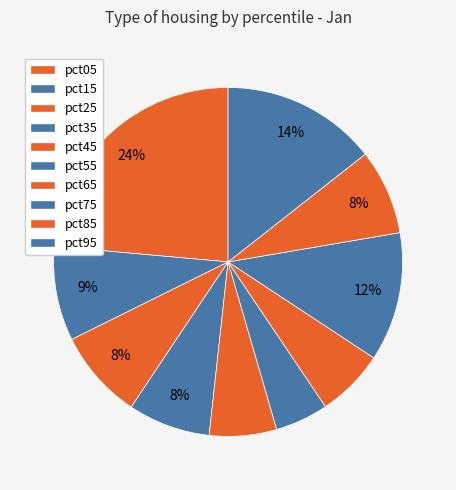

Does any single category account for the majority?

No